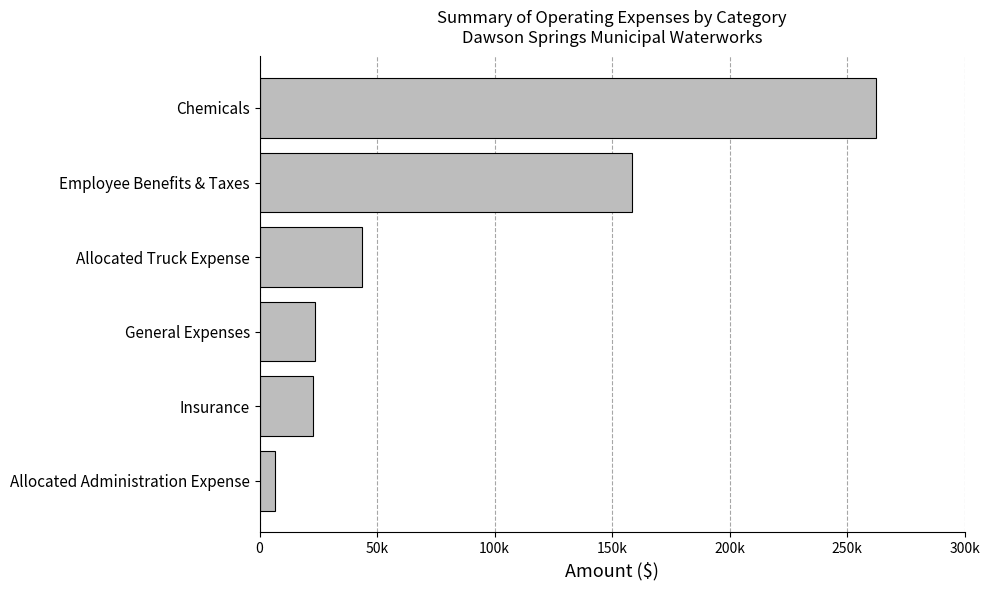

Does the chart contain any negative values?

No